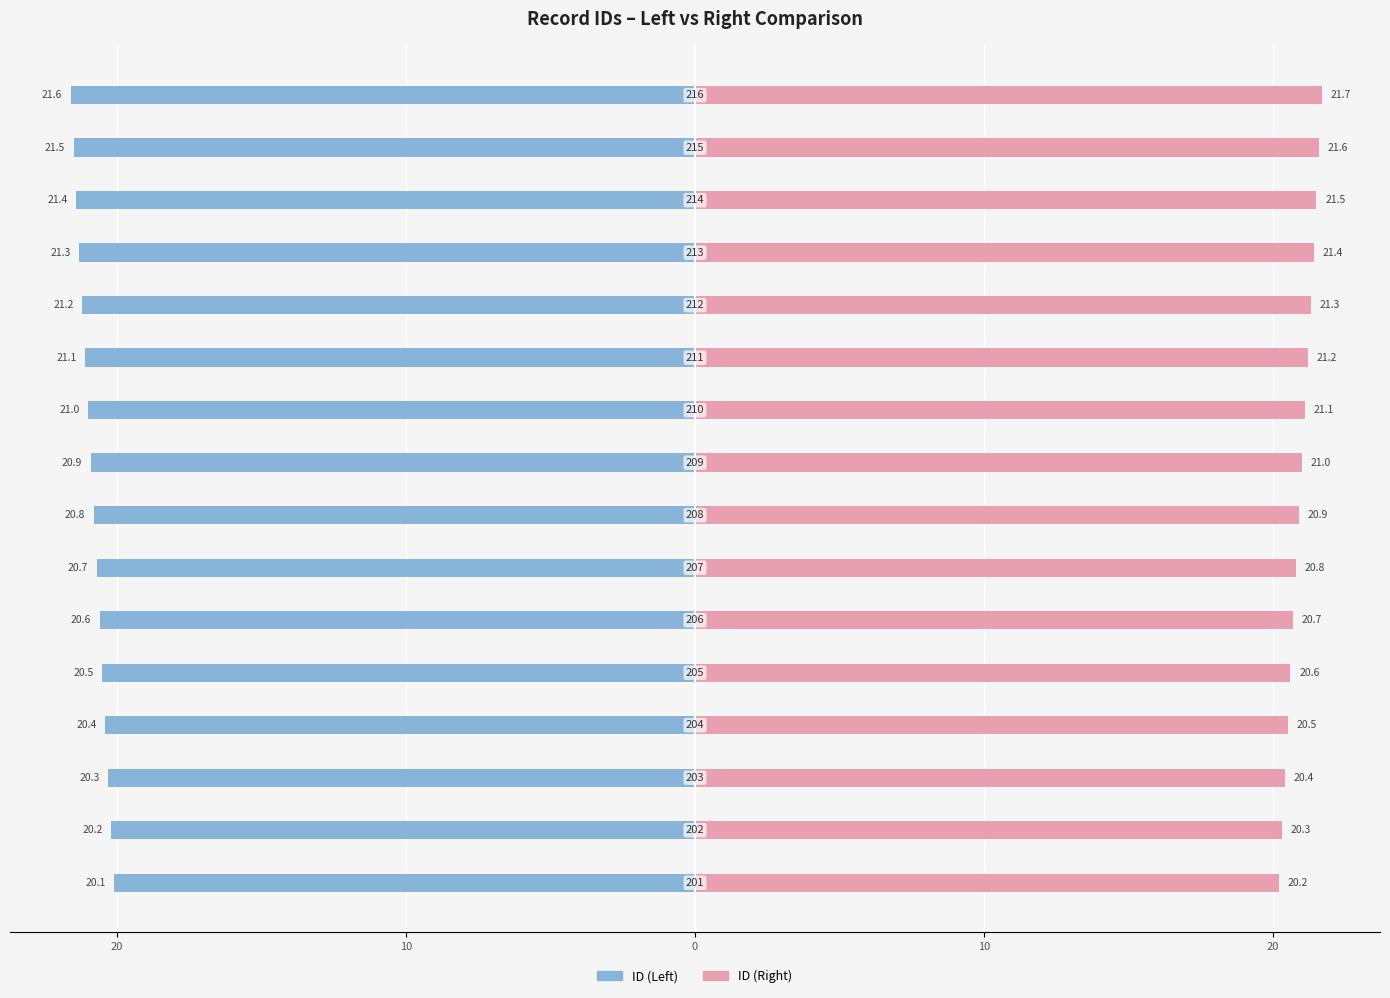

Which series has the largest range (max minus min)?

ID (Left)